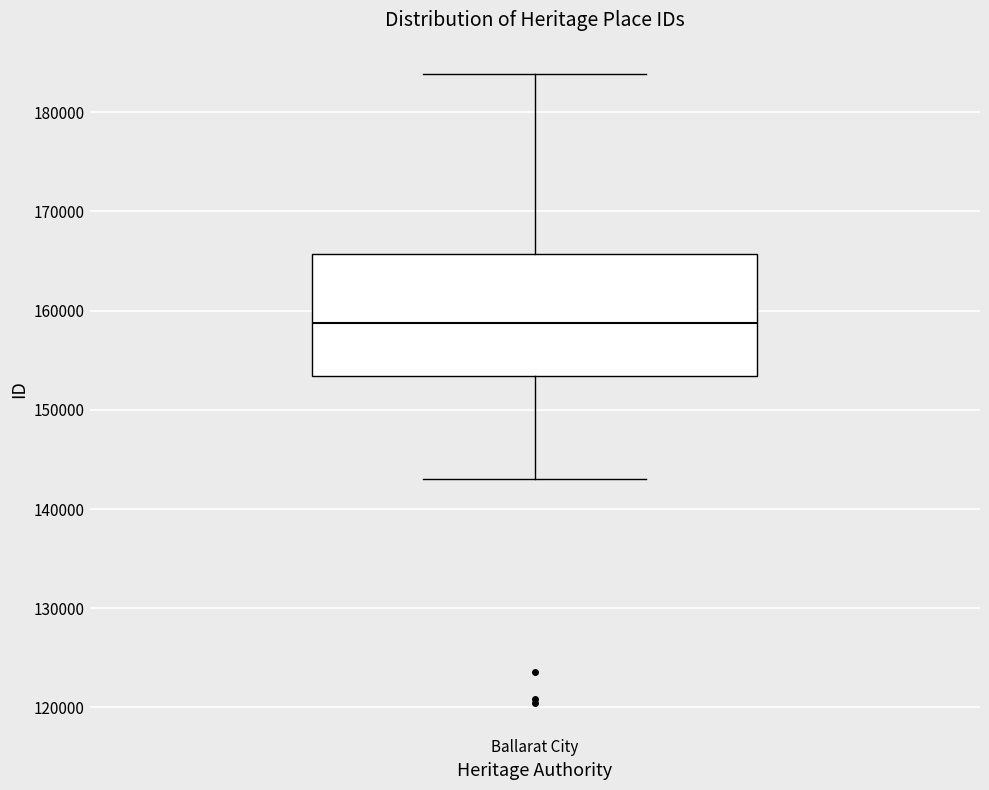

Transcribe this box plot: give where the median line is, the range the box spans, and where the two whiskers end, as read against the y-axis. The values are not printed on the chart, so give them approximately, as read against the axis.

median 159000, box 153000 to 166000, whiskers 143000 to 184000